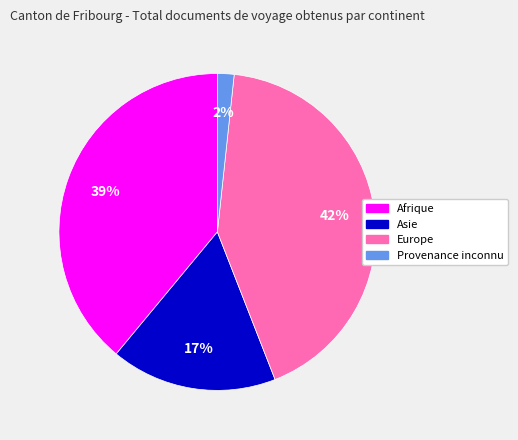

Which slice is the smallest?

Provenance inconnu